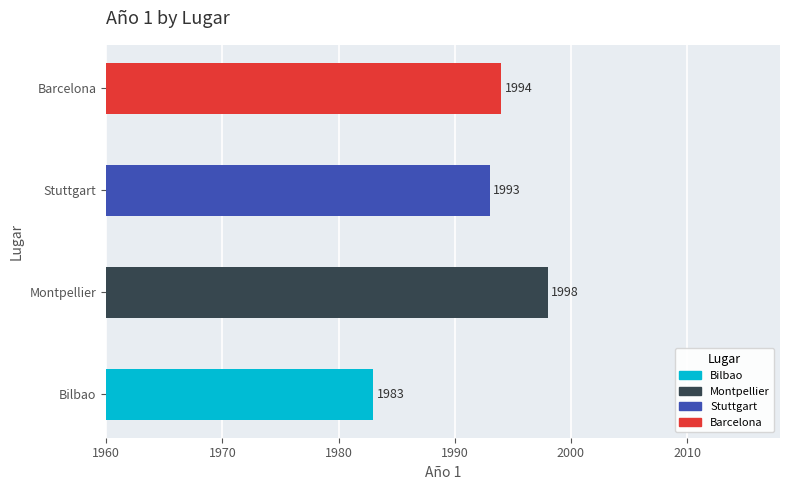

List the labels in order of value, largest first.

Montpellier, Barcelona, Stuttgart, Bilbao